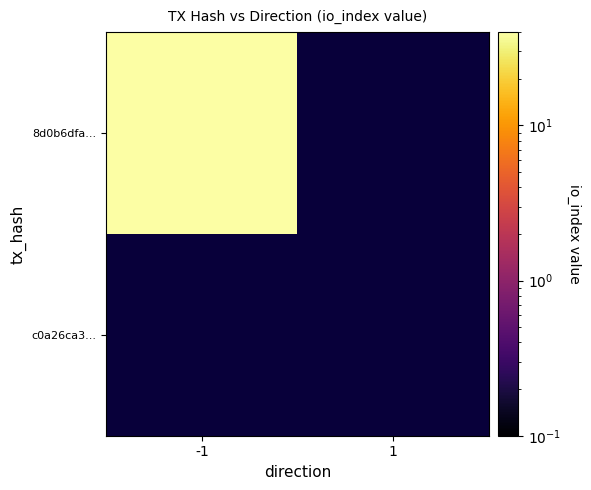

Rank the categories by 8d0b6dfae86c38b087c8650c0be07b850dd20d4 value from highest to lowest.

-1, 1